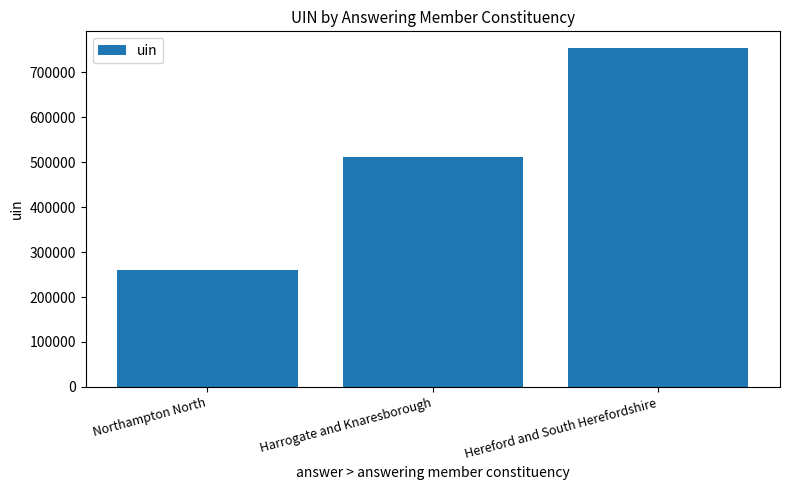

At which category does the chart reach its peak across all series?

Hereford and South Herefordshire